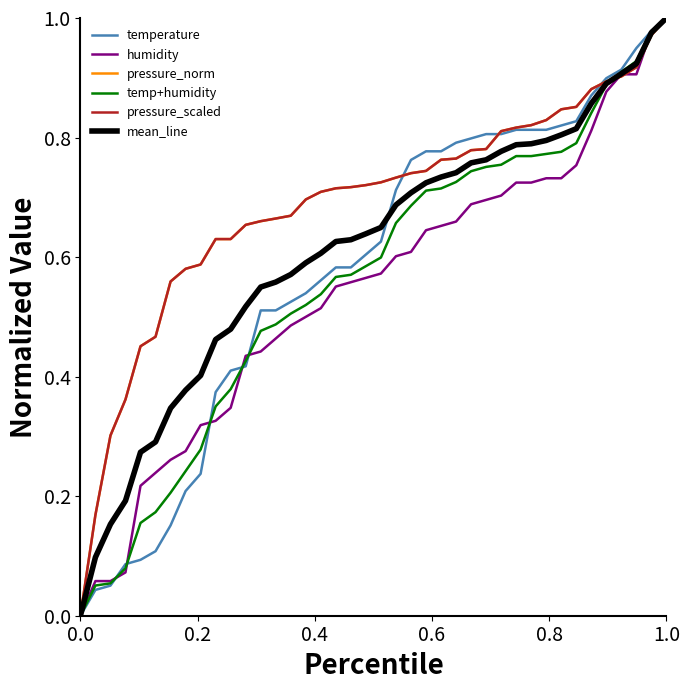

Reading left to right, list all the values displayed in this chart.

temperature: 0.0	0.0	0.1	0.1	0.1	0.1	0.2	0.2	0.2	0.4	0.4	0.4	0.5	0.5	0.5	0.5	0.6	0.6	0.6	0.6	0.6	0.7	0.8	0.8	0.8	0.8	0.8	0.8	0.8	0.8	0.8	0.8	0.8	0.8	0.9	0.9	0.9	0.9	1.0	1.0
humidity: 0.0	0.1	0.1	0.1	0.2	0.2	0.3	0.3	0.3	0.3	0.3	0.4	0.4	0.5	0.5	0.5	0.5	0.6	0.6	0.6	0.6	0.6	0.6	0.6	0.7	0.7	0.7	0.7	0.7	0.7	0.7	0.7	0.7	0.8	0.8	0.9	0.9	0.9	1.0	1.0
pressure_norm: 0.0	0.2	0.3	0.4	0.5	0.5	0.6	0.6	0.6	0.6	0.6	0.7	0.7	0.7	0.7	0.7	0.7	0.7	0.7	0.7	0.7	0.7	0.7	0.7	0.8	0.8	0.8	0.8	0.8	0.8	0.8	0.8	0.8	0.9	0.9	0.9	0.9	0.9	1.0	1.0
temp+humidity: 0.0	0.1	0.1	0.1	0.2	0.2	0.2	0.2	0.3	0.4	0.4	0.4	0.5	0.5	0.5	0.5	0.5	0.6	0.6	0.6	0.6	0.7	0.7	0.7	0.7	0.7	0.7	0.8	0.8	0.8	0.8	0.8	0.8	0.8	0.8	0.9	0.9	0.9	1.0	1.0
pressure_scaled: 0.0	0.2	0.3	0.4	0.5	0.5	0.6	0.6	0.6	0.6	0.6	0.7	0.7	0.7	0.7	0.7	0.7	0.7	0.7	0.7	0.7	0.7	0.7	0.7	0.8	0.8	0.8	0.8	0.8	0.8	0.8	0.8	0.8	0.9	0.9	0.9	0.9	0.9	1.0	1.0
mean_line: 0.0	0.1	0.2	0.2	0.3	0.3	0.3	0.4	0.4	0.5	0.5	0.5	0.5	0.6	0.6	0.6	0.6	0.6	0.6	0.6	0.6	0.7	0.7	0.7	0.7	0.7	0.8	0.8	0.8	0.8	0.8	0.8	0.8	0.8	0.9	0.9	0.9	0.9	1.0	1.0